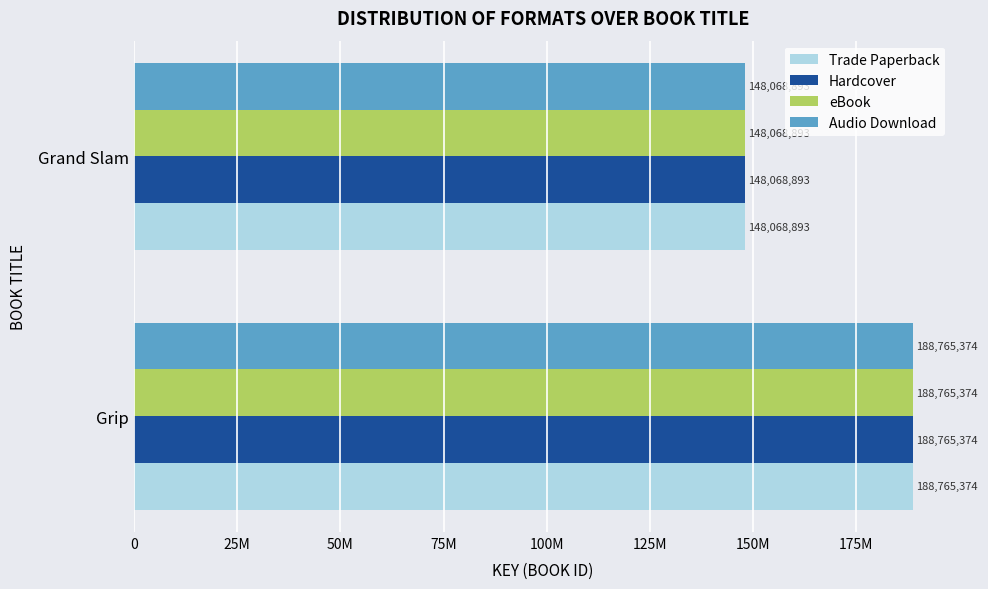

What are all the series names shown in the legend?

Trade Paperback, Hardcover, eBook, Audio Download